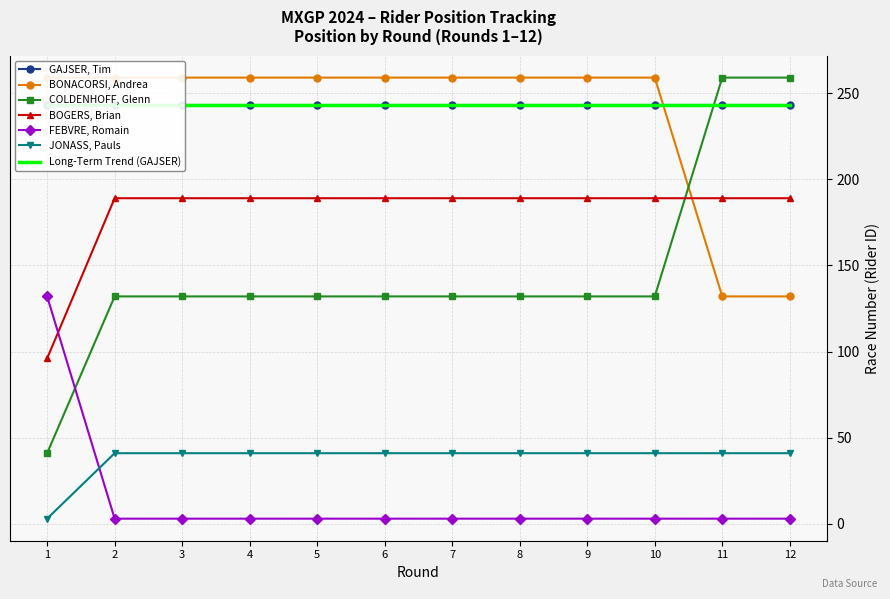

The value of FEBVRE, Romain at 9 is 2. True or false?

False